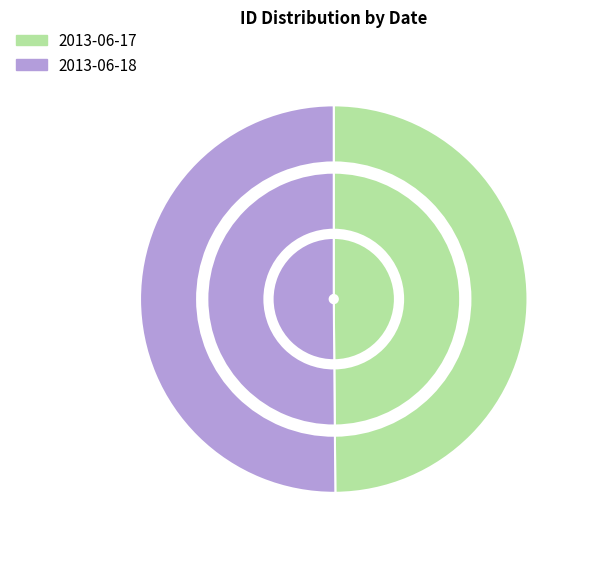

To the nearest percent, what is the combined percentage of 2013-06-18 and 2013-06-17?

100%